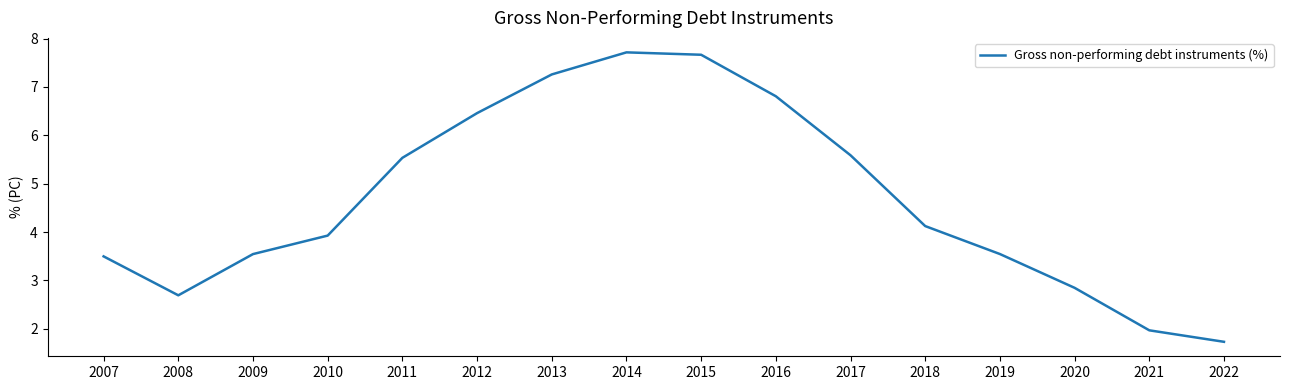

True or false: there are more than 2 points higher than both neighbors.

False